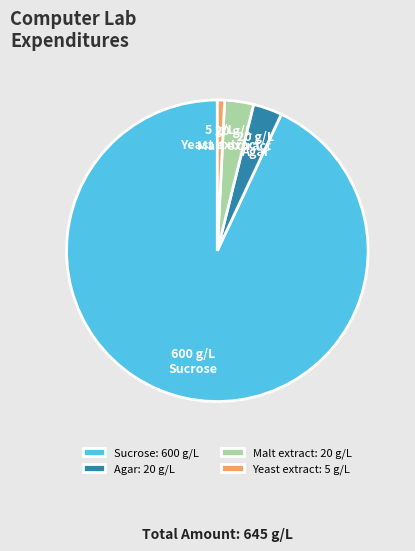

How many segments does this pie chart have?

4